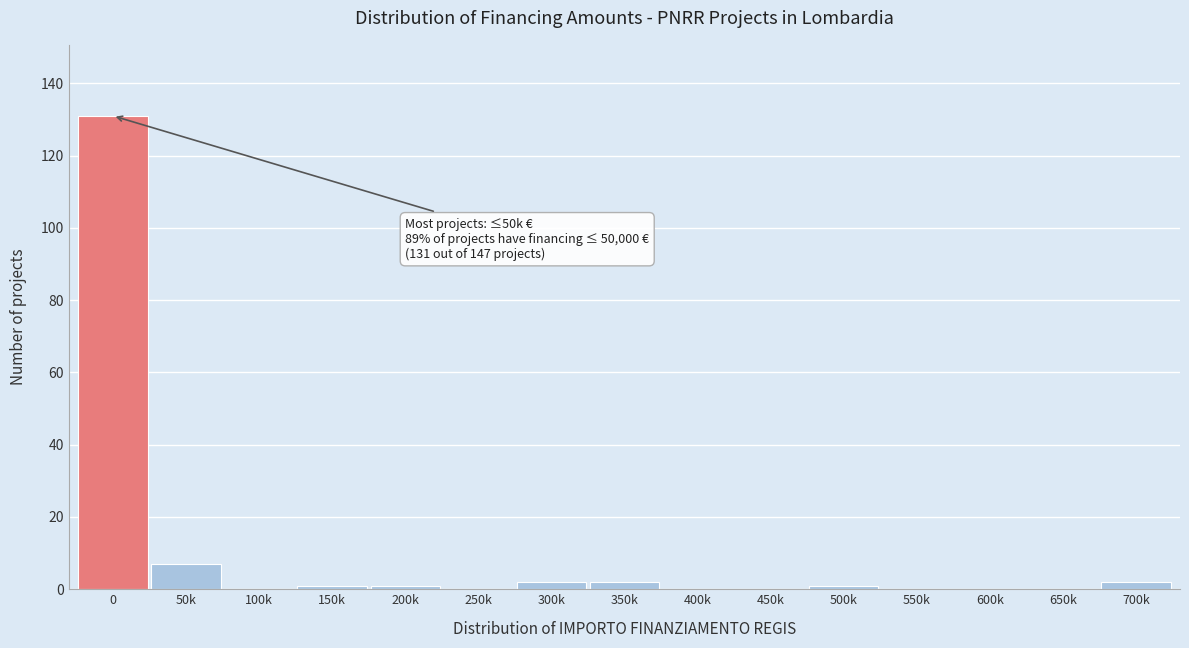

Reading left to right, transcribe all the data shown in this chart.

0=131	50k=7	100k=0	150k=1	200k=1	250k=0	300k=2	350k=2	400k=0	450k=0	500k=1	550k=0	600k=0	650k=0	700k=2